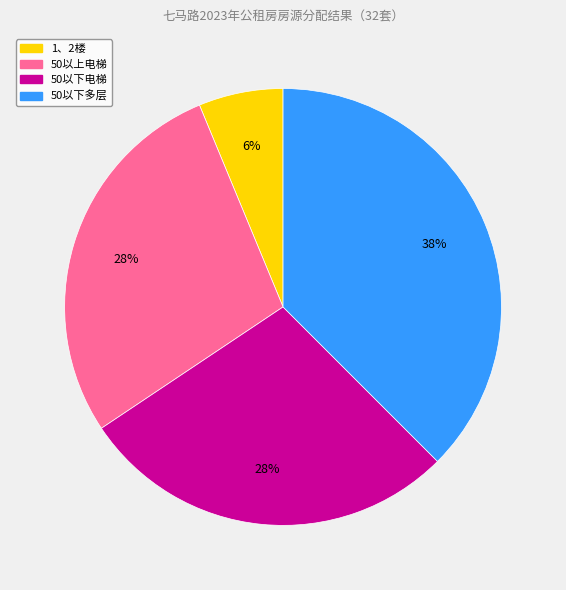

Is there a majority slice in this chart?

No